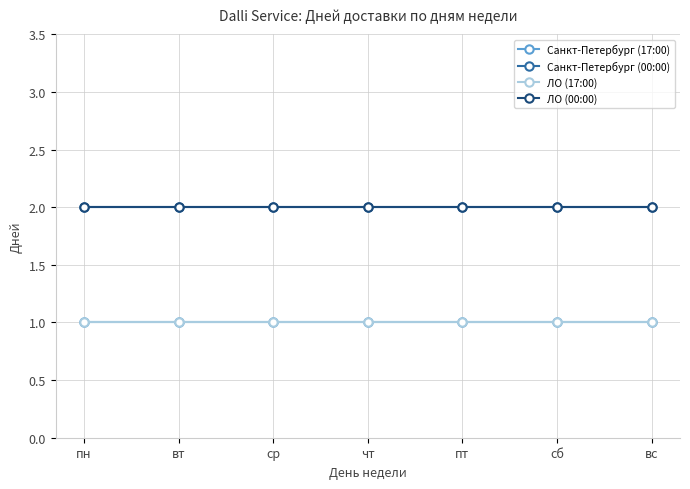

Which has a higher value, вт or пн?

вт